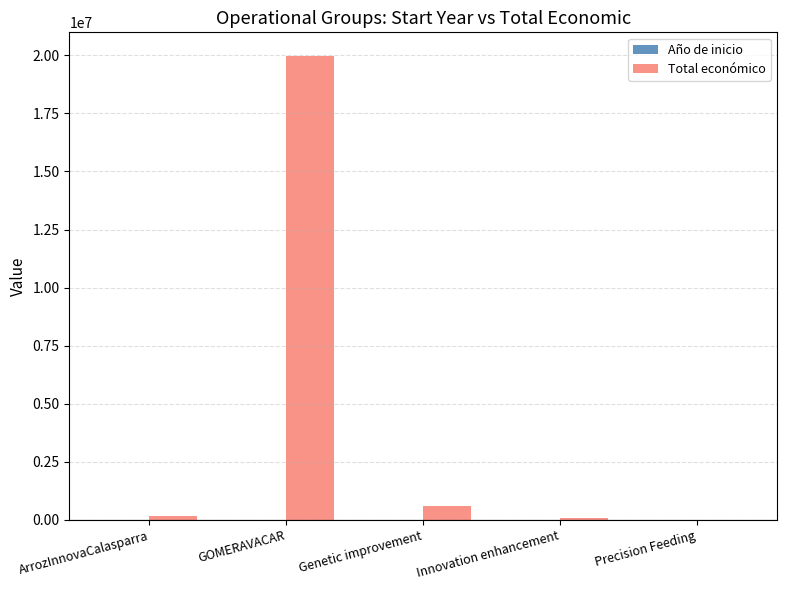

Is it true that Total económico equals 19991896 at GOMERAVACAR?

True